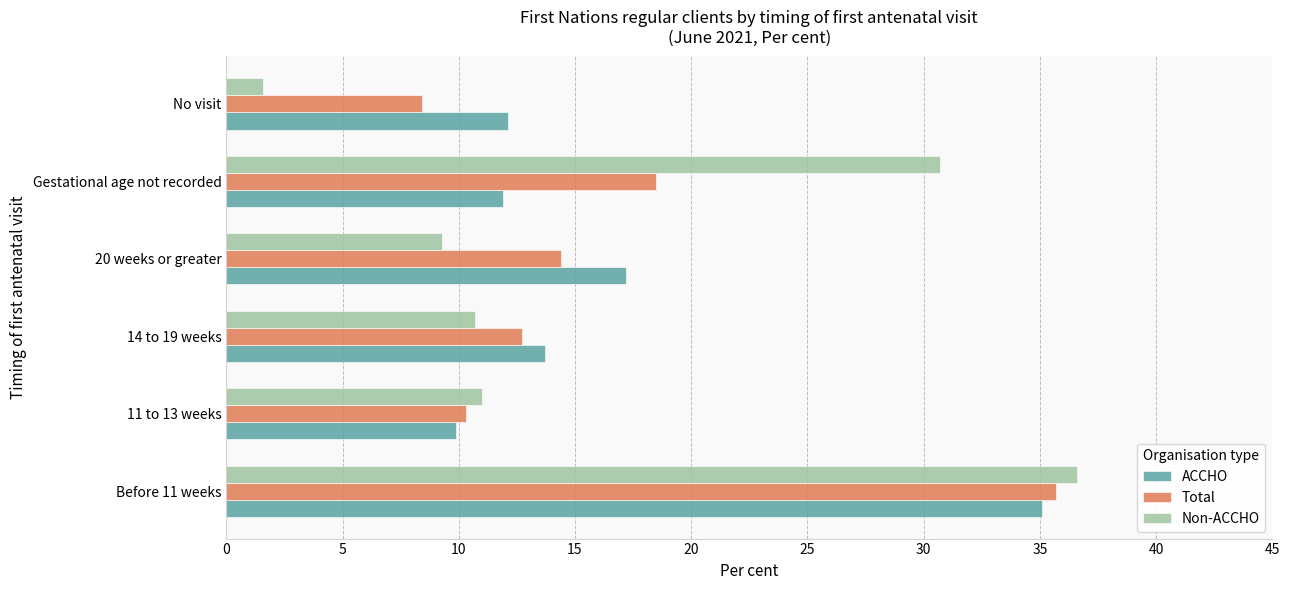

Is the value of ACCHO at 20 weeks or greater greater than the value of Non-ACCHO at Gestational age not recorded?

No